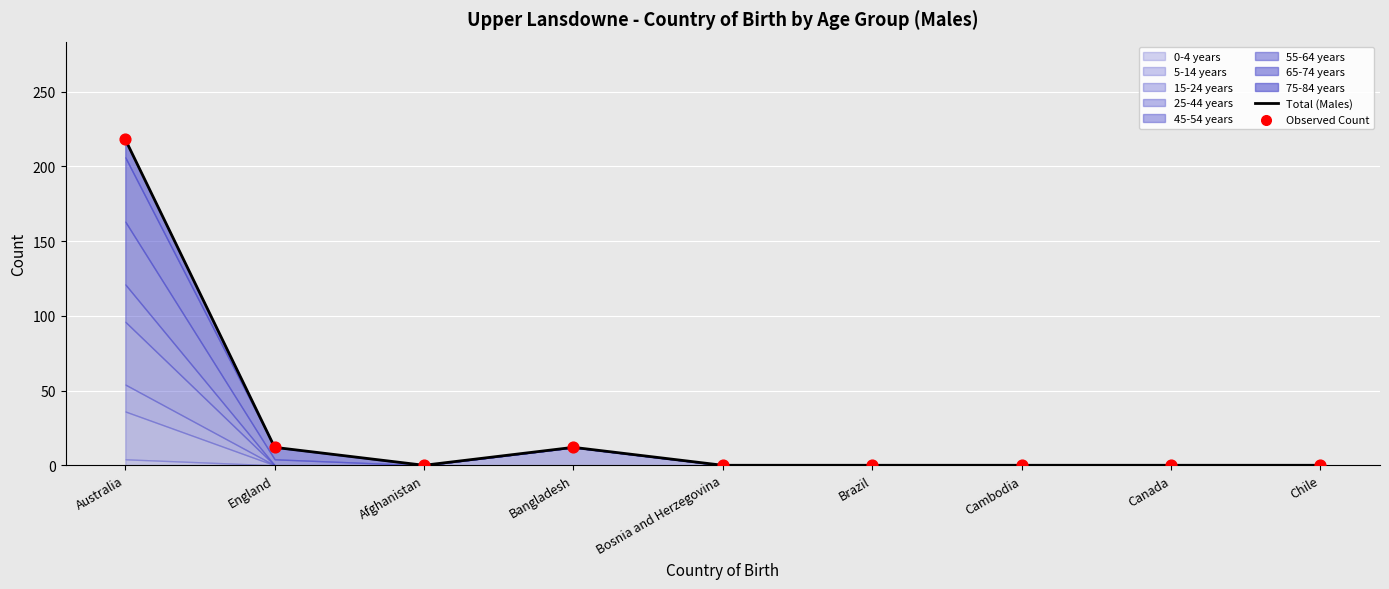

Which series has the largest Y range (max minus min)?

Total (Males)